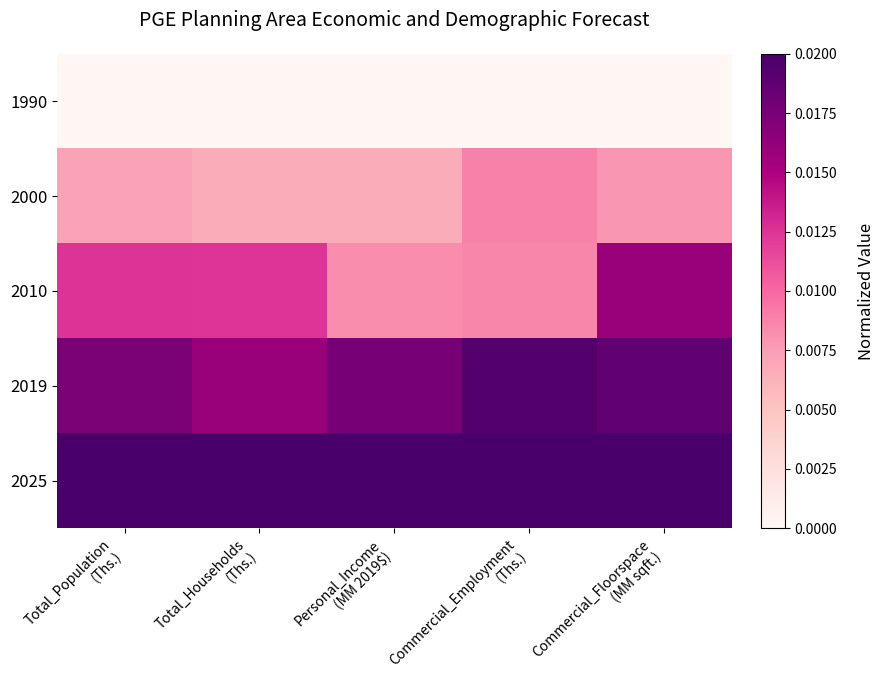

At which category is the sum across all series the highest?

Commercial_Floorspace
(MM sqft.)